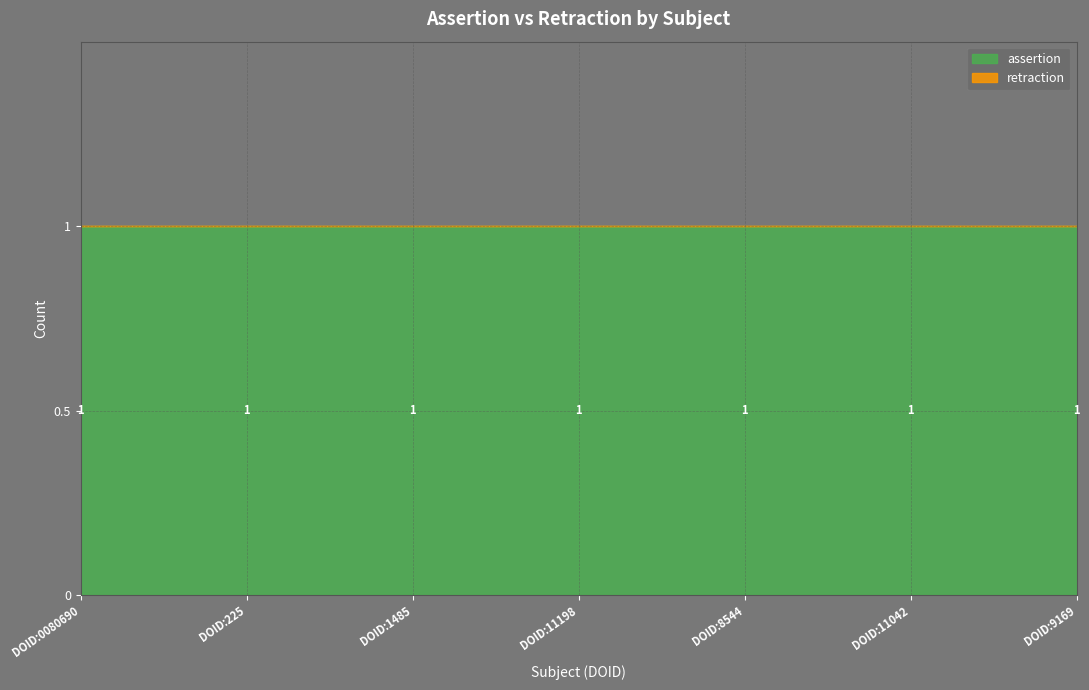

Which has a higher value, DOID:1485 or DOID:8544?

DOID:1485